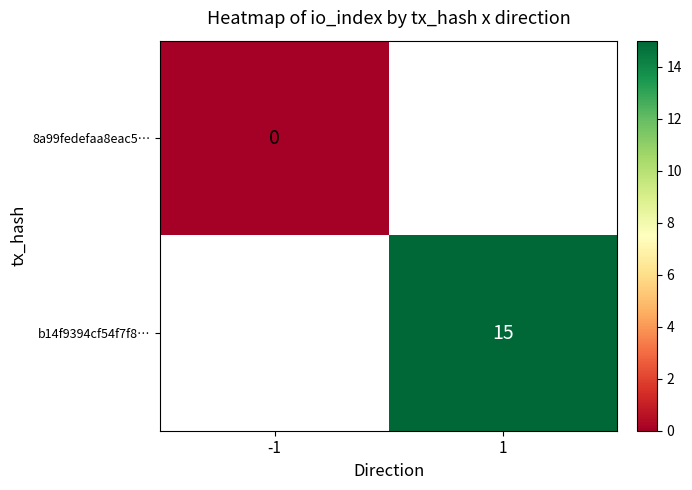

Is it true that b14f9394cf54f7f8… equals 15 at 1?

True